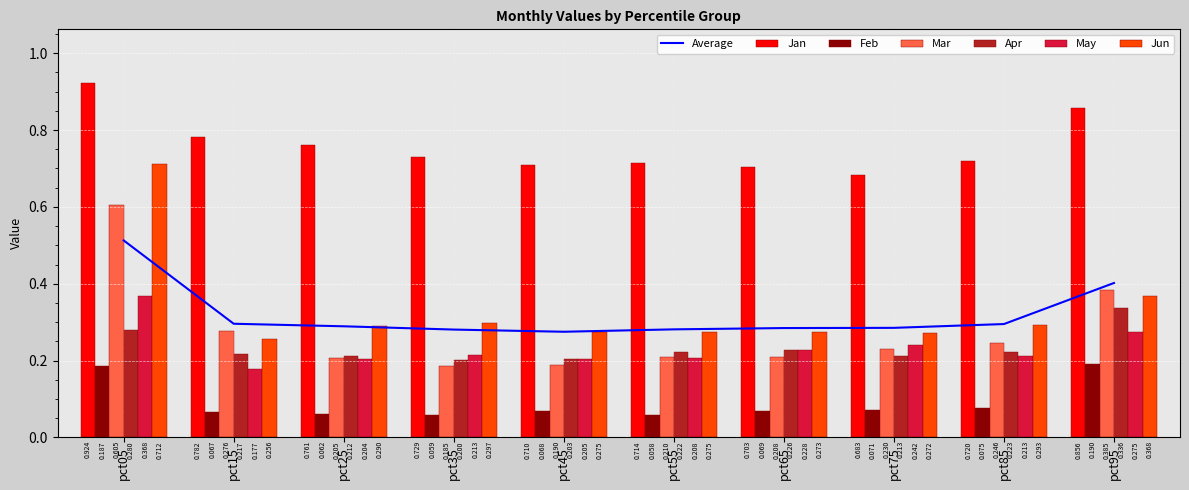

At which label does Mar reach its minimum?

pct35